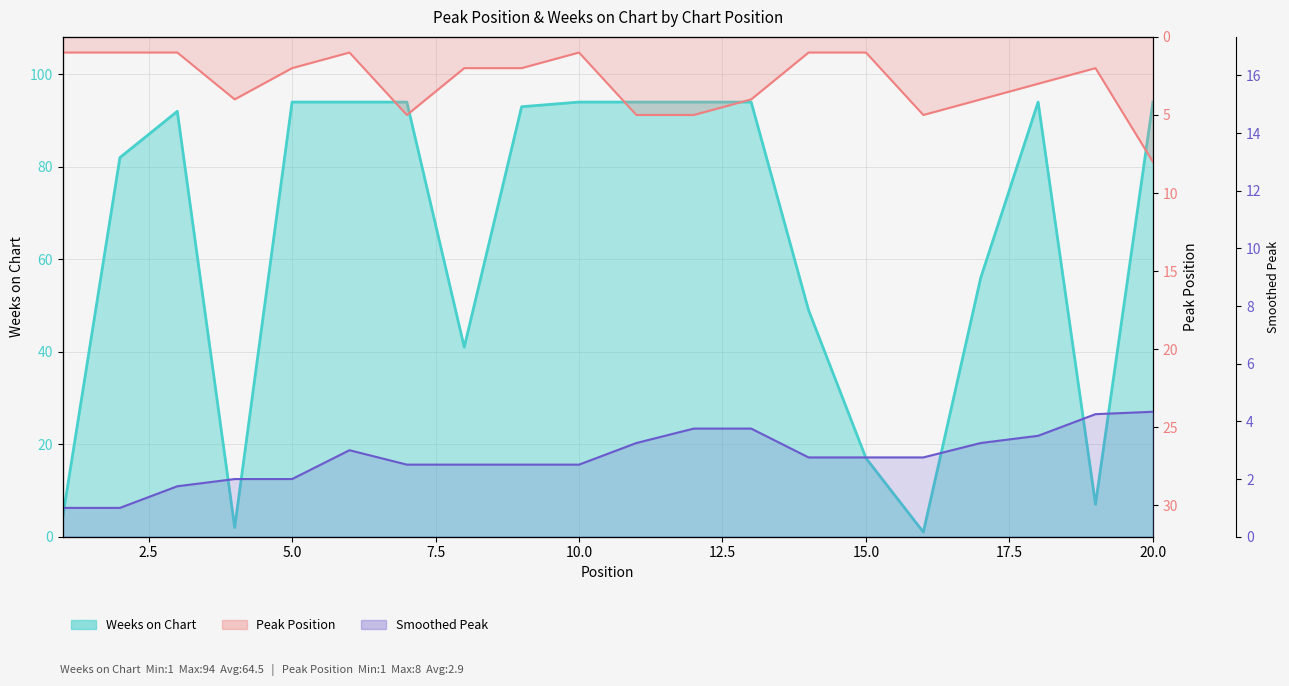

Which category has the highest value in the Weeks on Chart series?

5